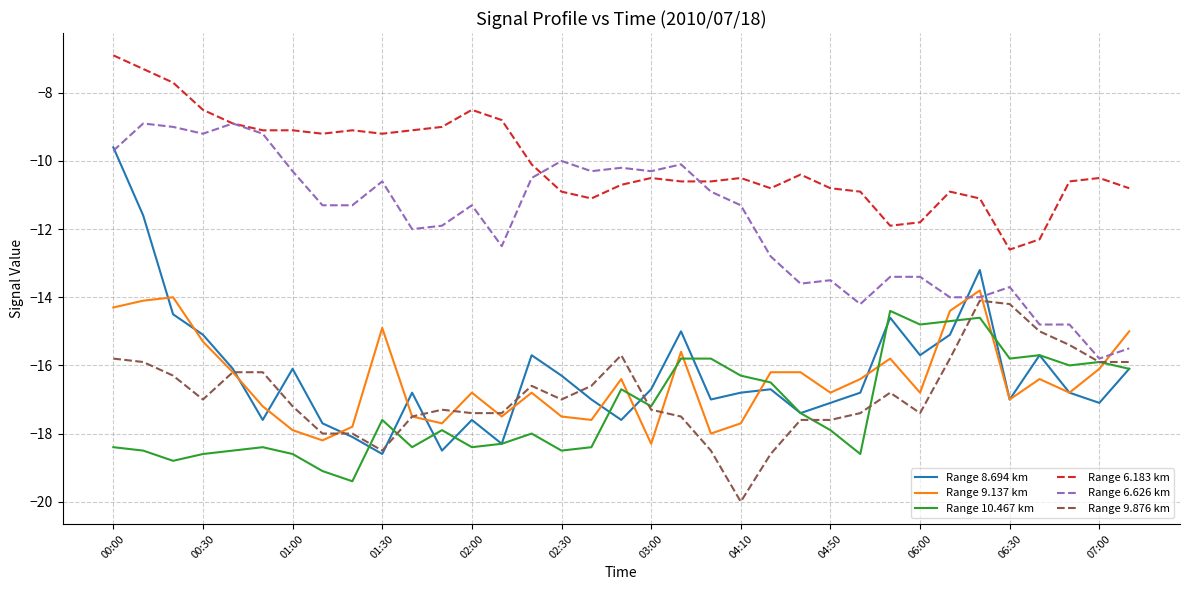

Which series has the largest total across all categories?

Range 6.183 km